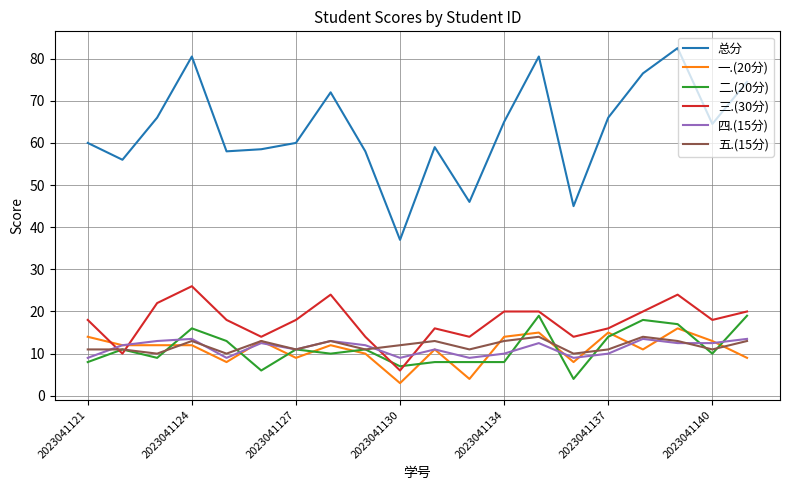

What is the lowest value of the 四.(15分) series?

9.0